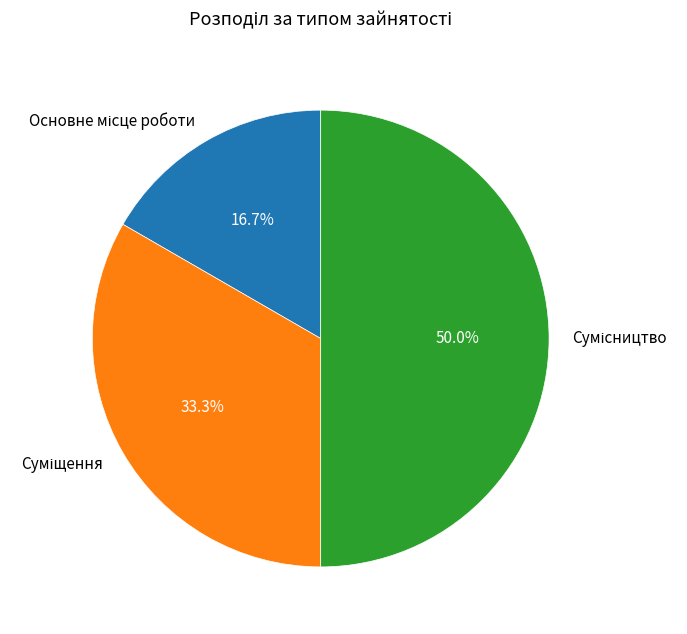

Which slice is the largest?

Сумісництво